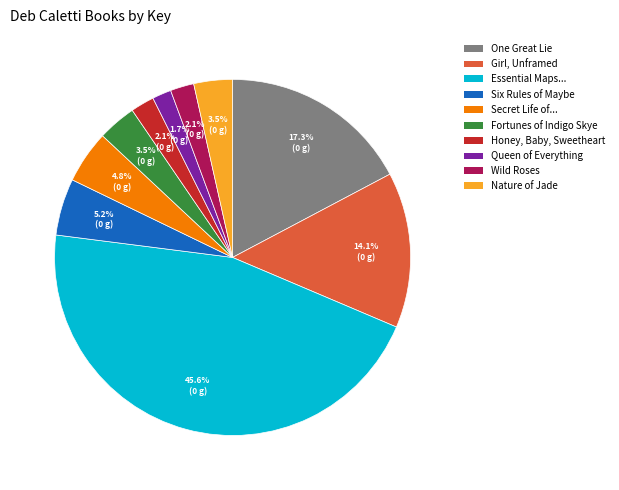

Count the number of slices in the pie.

10